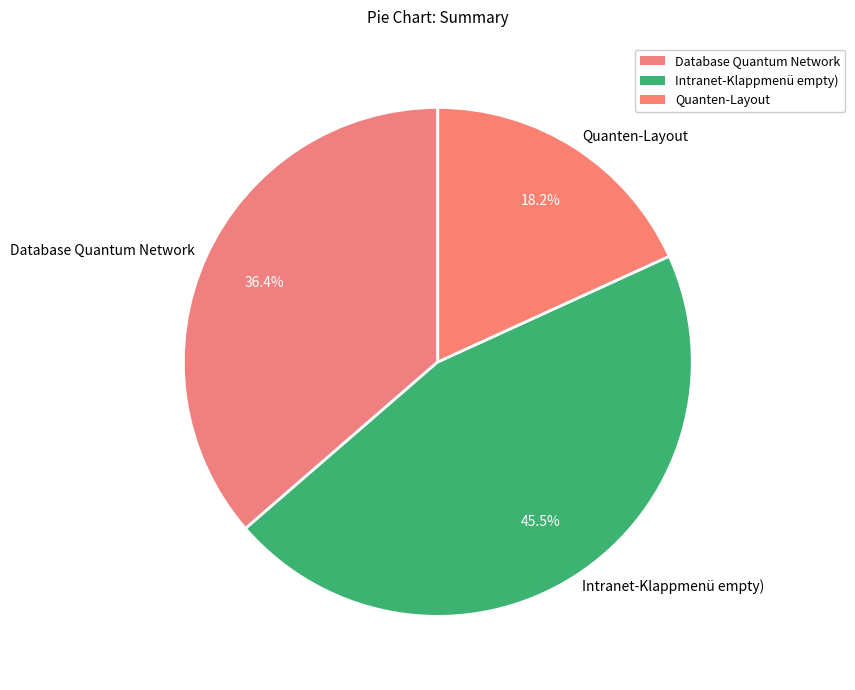

How many segments does this pie chart have?

3